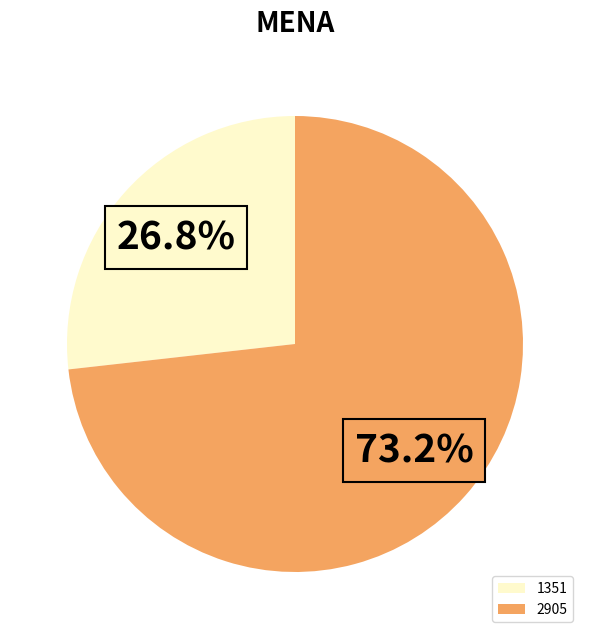

To the nearest percent, what percentage of the pie is 1351?

27%